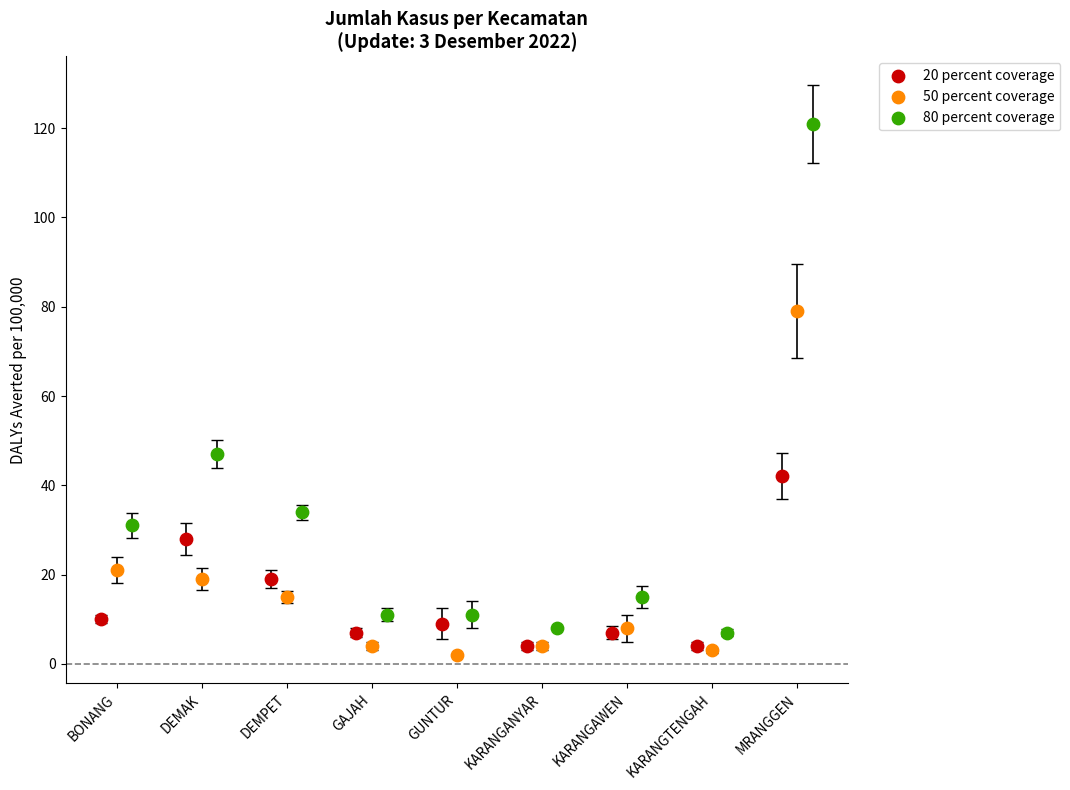

Which series contains the highest Y value?

80 percent coverage